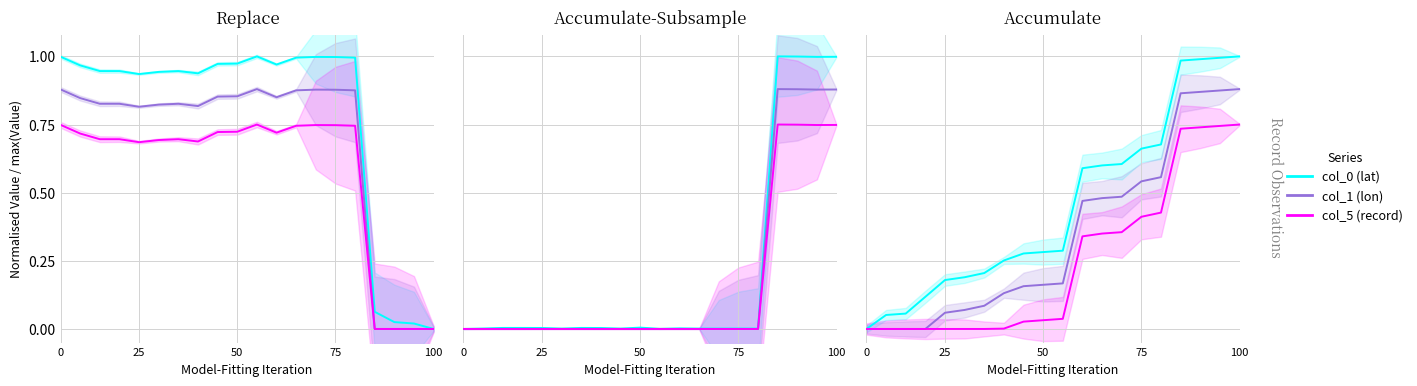

How many values in col_5 (record) are above zero?

13